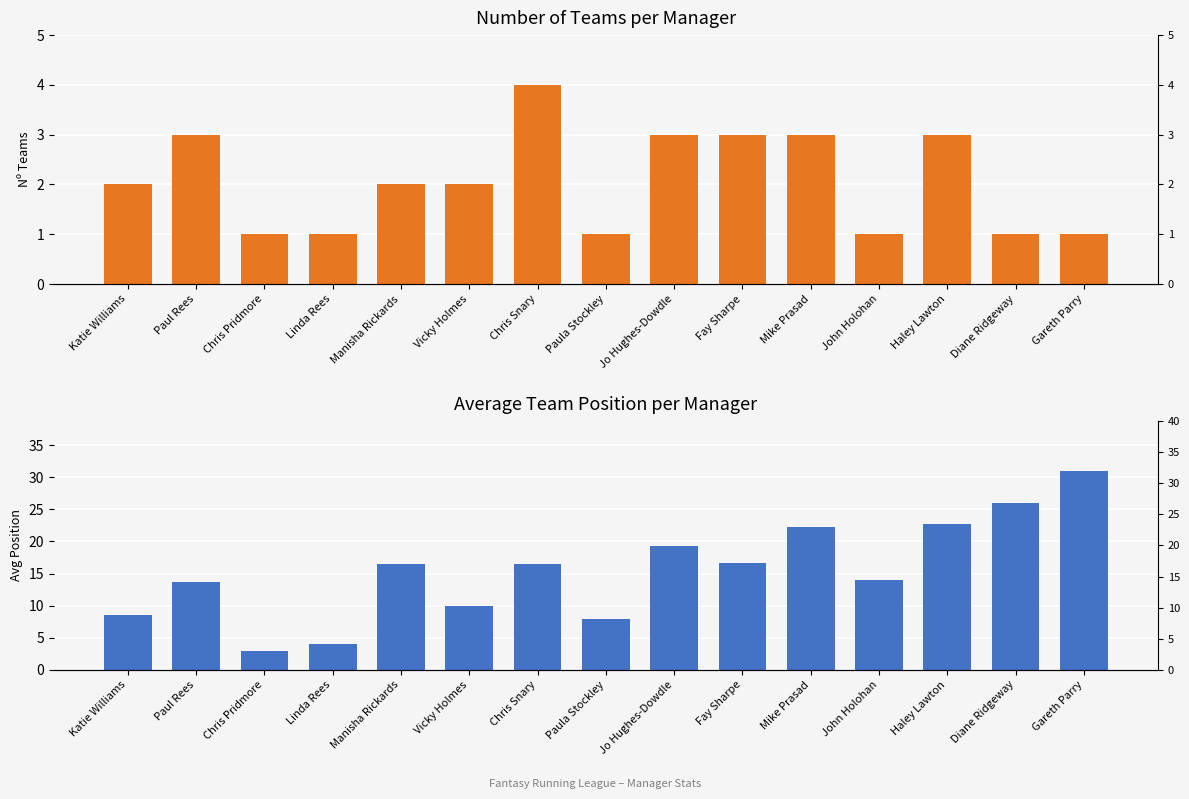

What is the sum of all Avg Position values?

232.2